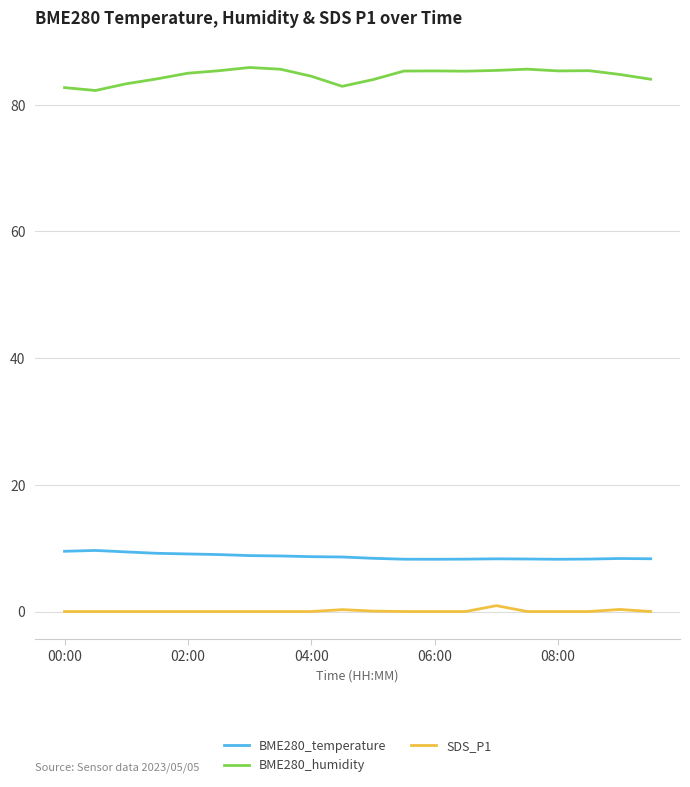

What is the difference between the maximum and minimum values in the BME280_humidity series?

3.6